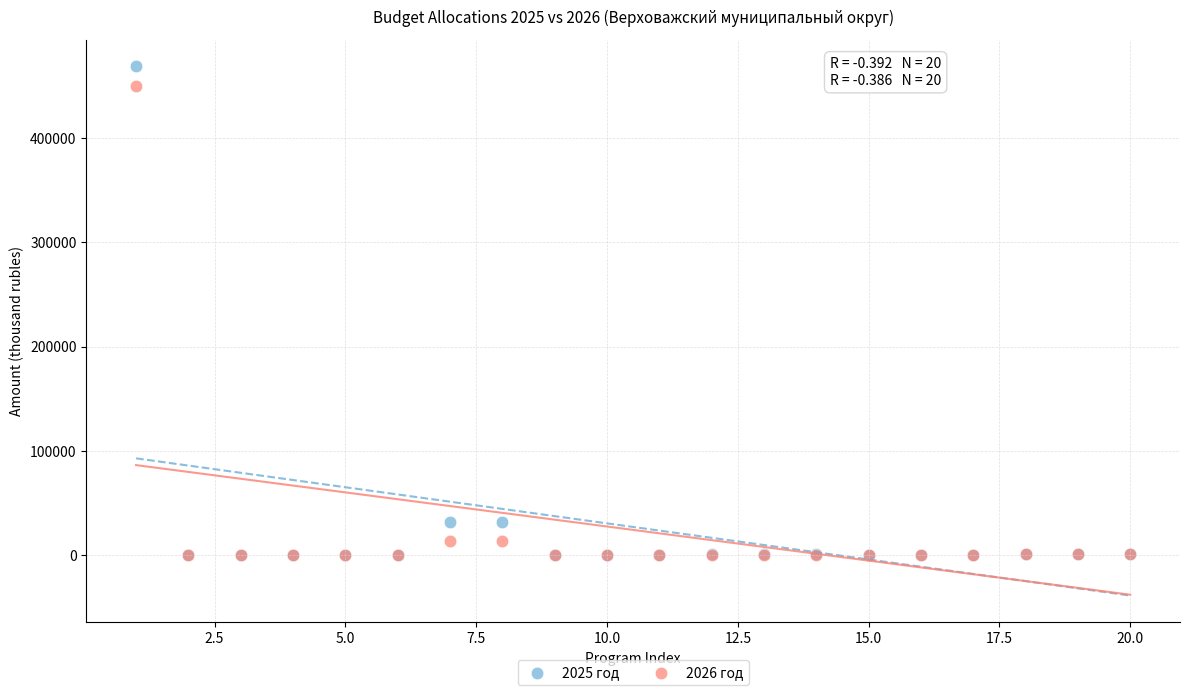

What are all the series names shown in the legend?

2025 год, 2026 год